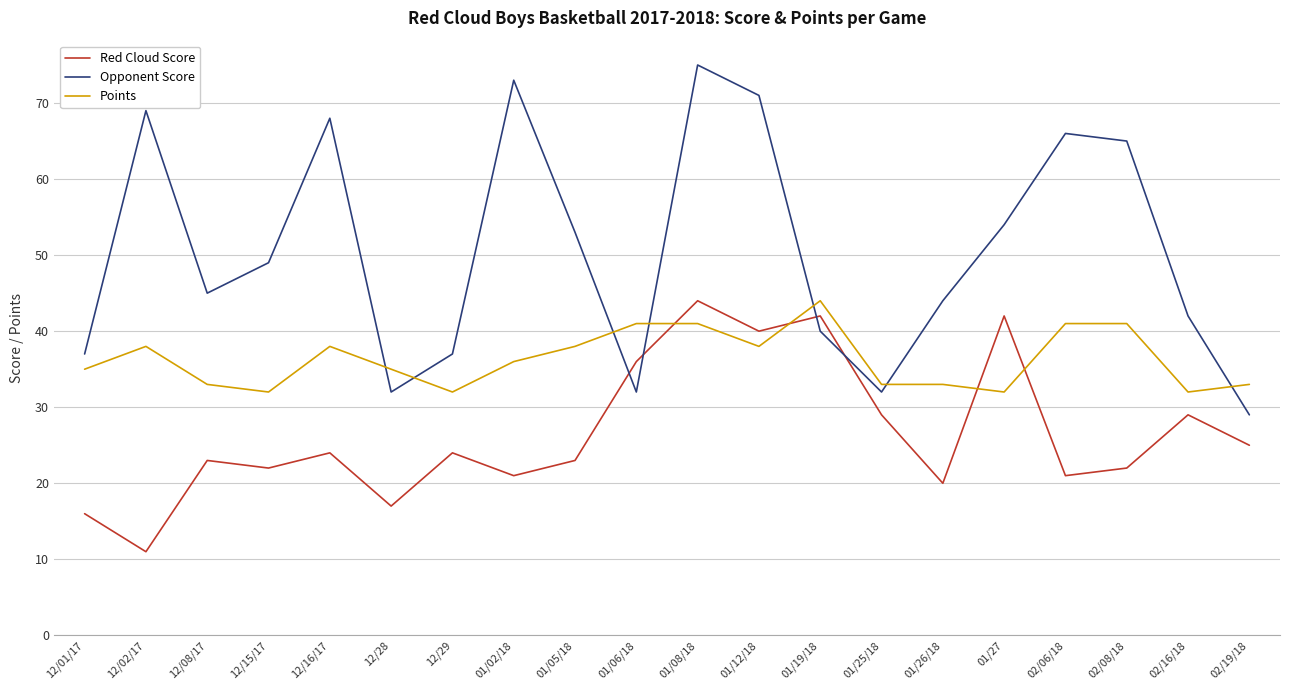

What is the greatest value displayed?

75